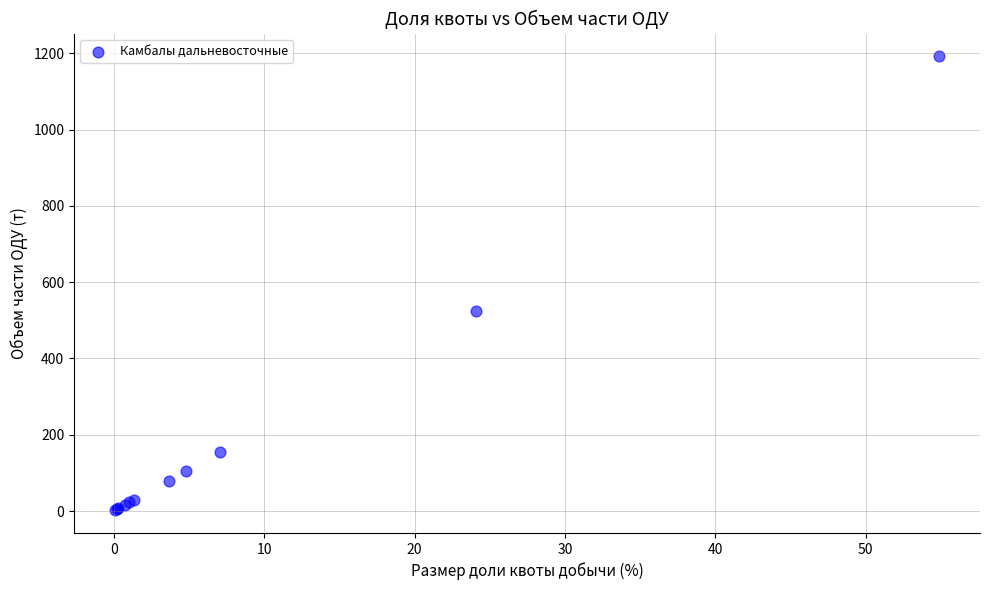

What Y value in the scatter plot is closest to 597?

524.1